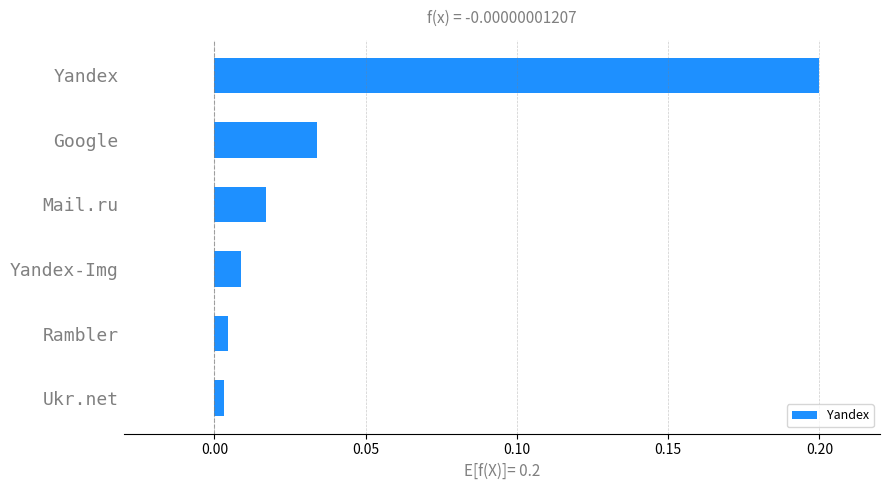

What is the value of the 1st bar from the top?

0.2